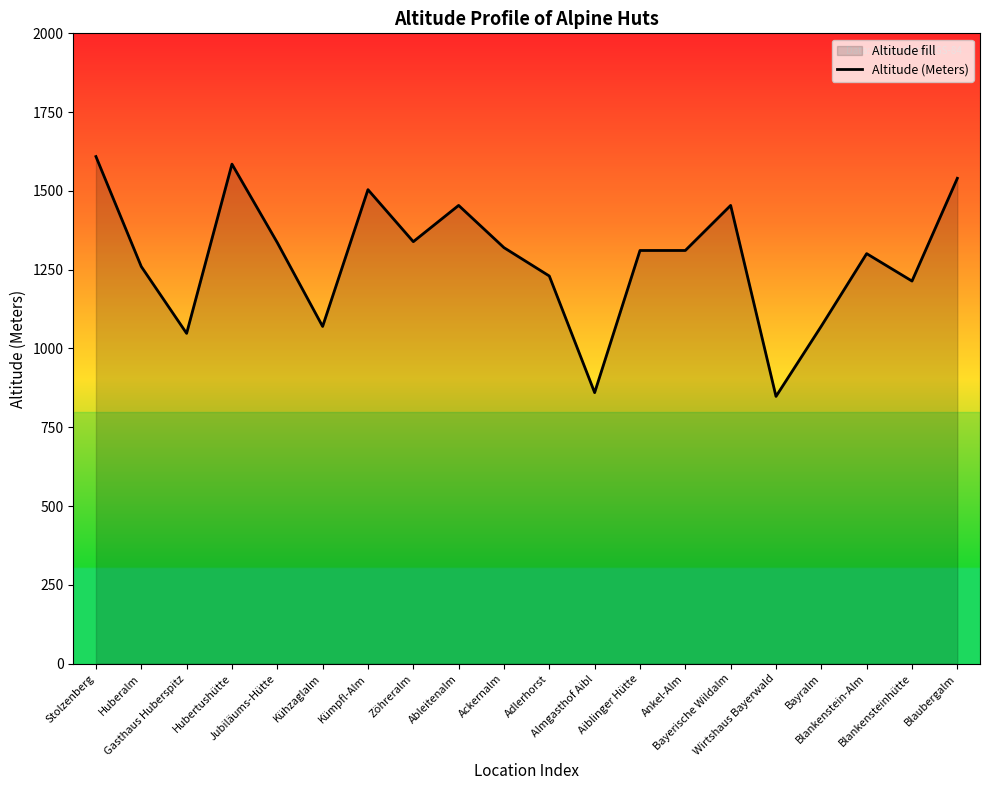

Reading left to right, what are all the values shown in this chart?

Stolzenberg=1609	Huberalm=1260	Gasthaus Huberspitz=1048	Hubertushütte=1585	Jubiläums-Hütte=1336	Kühzaglalm=1070	Kümpfl-Alm=1504	Zöhreralm=1339	Ableitenalm=1454	Ackernalm=1320	Adlerhorst=1230	Almgasthof Aibl=860	Aiblinger Hütte=1311	Ankel-Alm=1311	Bayerische Wildalm=1454	Wirtshaus Bayerwald=848	Bayralm=1071	Blankenstein-Alm=1301	Blankensteinhütte=1214	Blaubergalm=1540